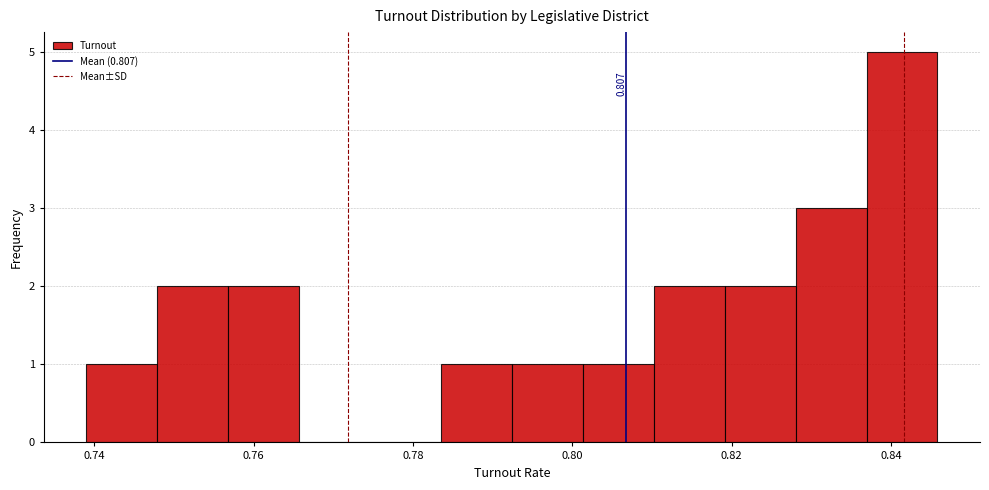

Which range on the x-axis has the tallest bar?

0.836 to 0.846